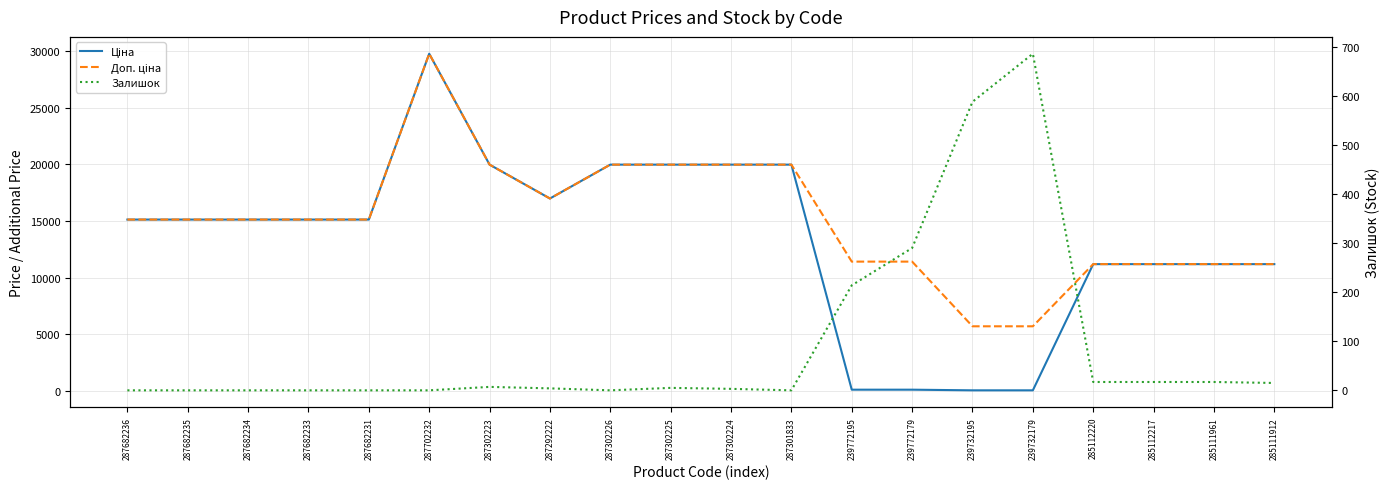

At which label does Залишок first exceed 5?

287302223